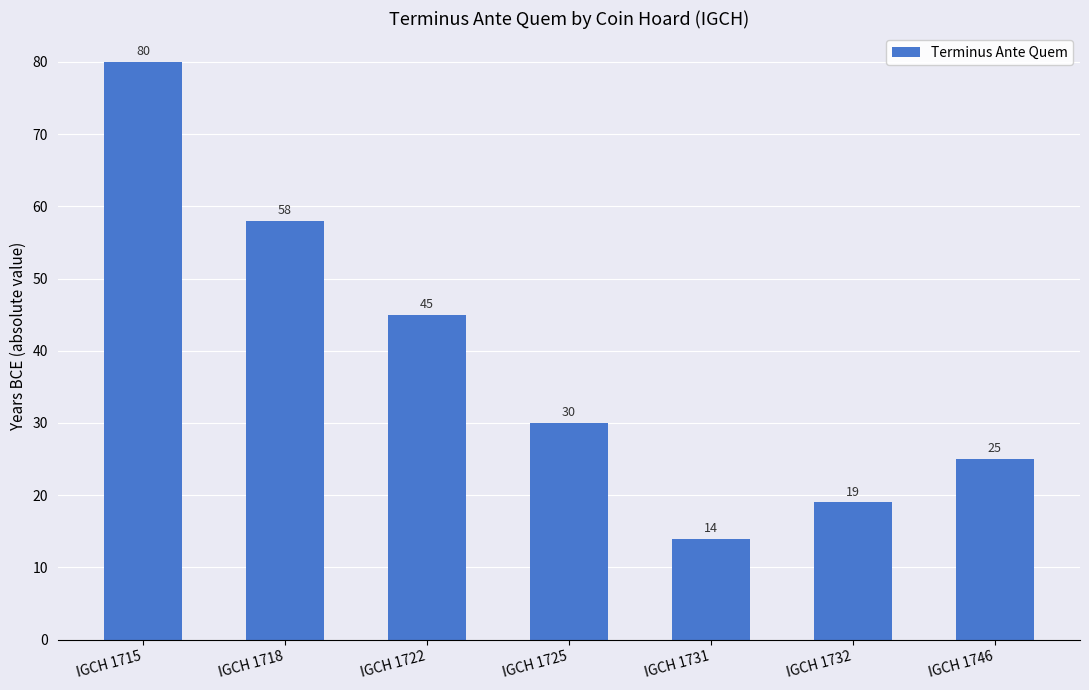

What is the maximum value shown in the chart?

80